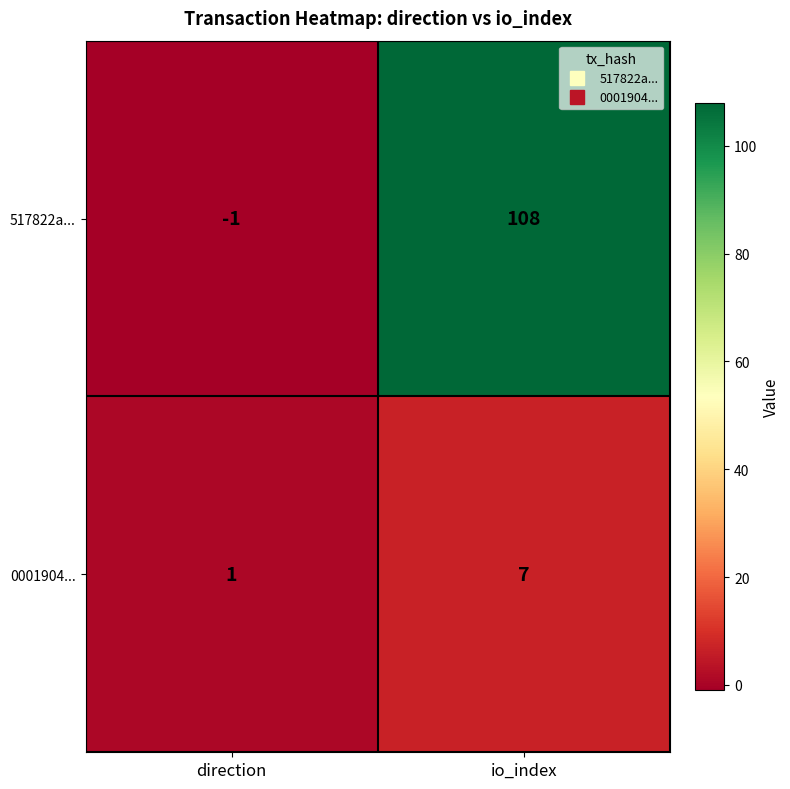

Reading left to right, what are all the values shown in this chart?

517822a...: -1	108
0001904...: 1	7